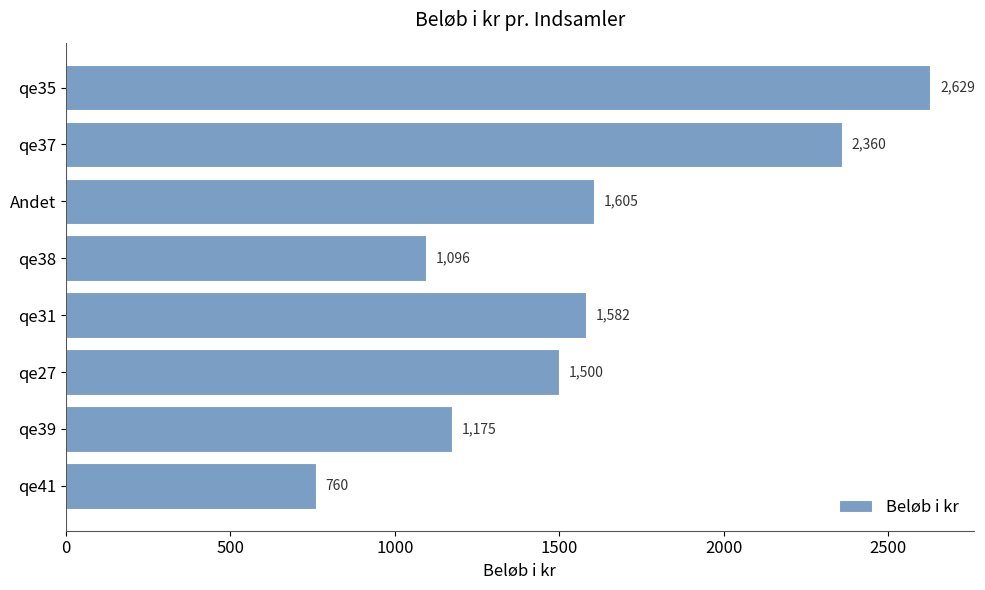

What is the difference between the maximum and minimum values?

1868.9